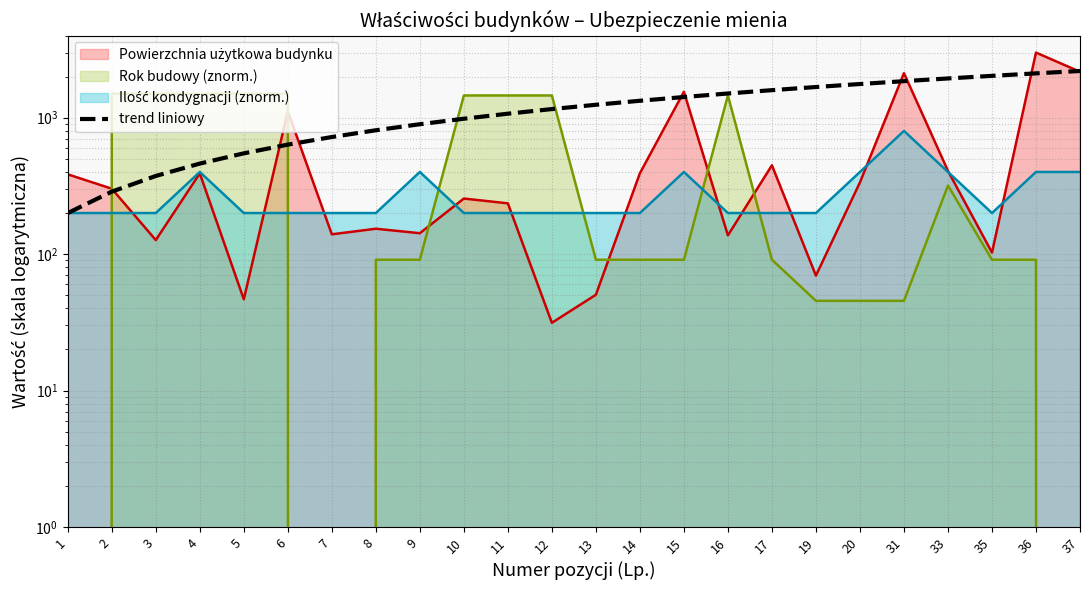

What is the sum of the values at 36 and 2?

2400.0